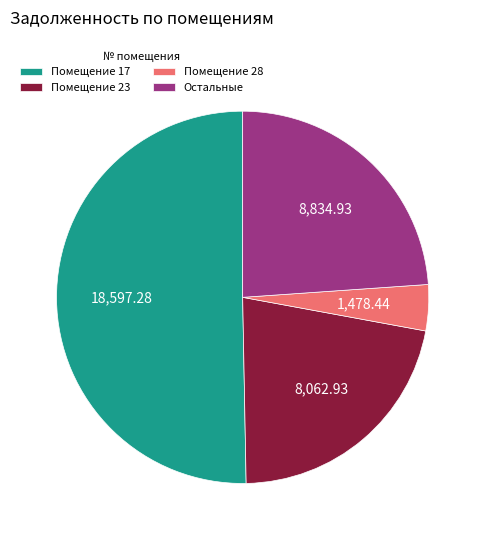

Count the number of slices in the pie.

4